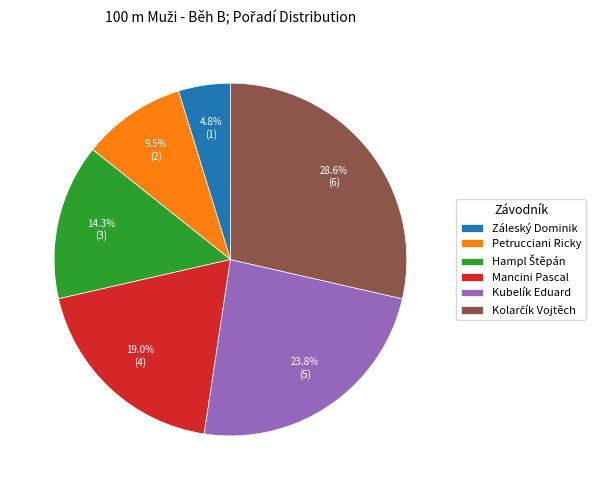

To the nearest percent, what is the average slice percentage?

17%